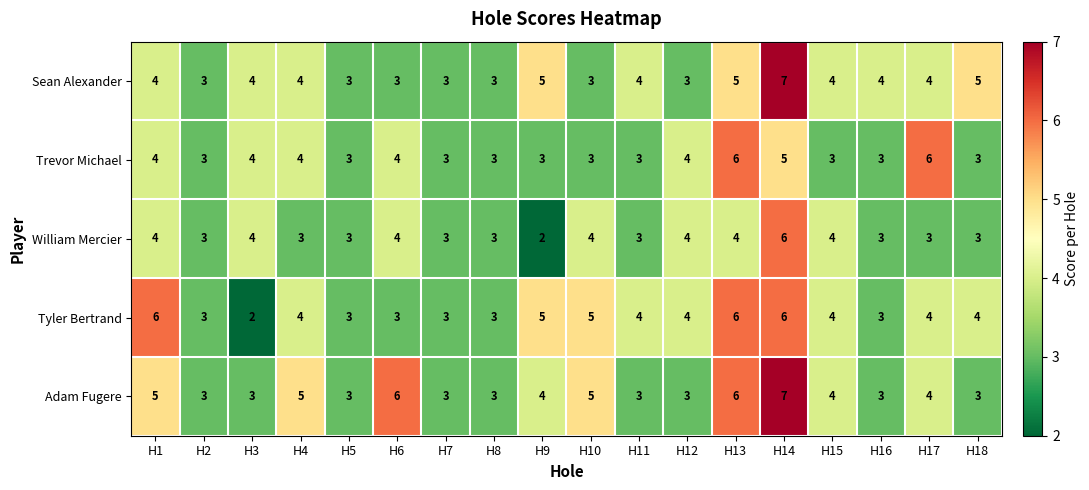

Which series has the largest total across all categories?

Adam Fugere